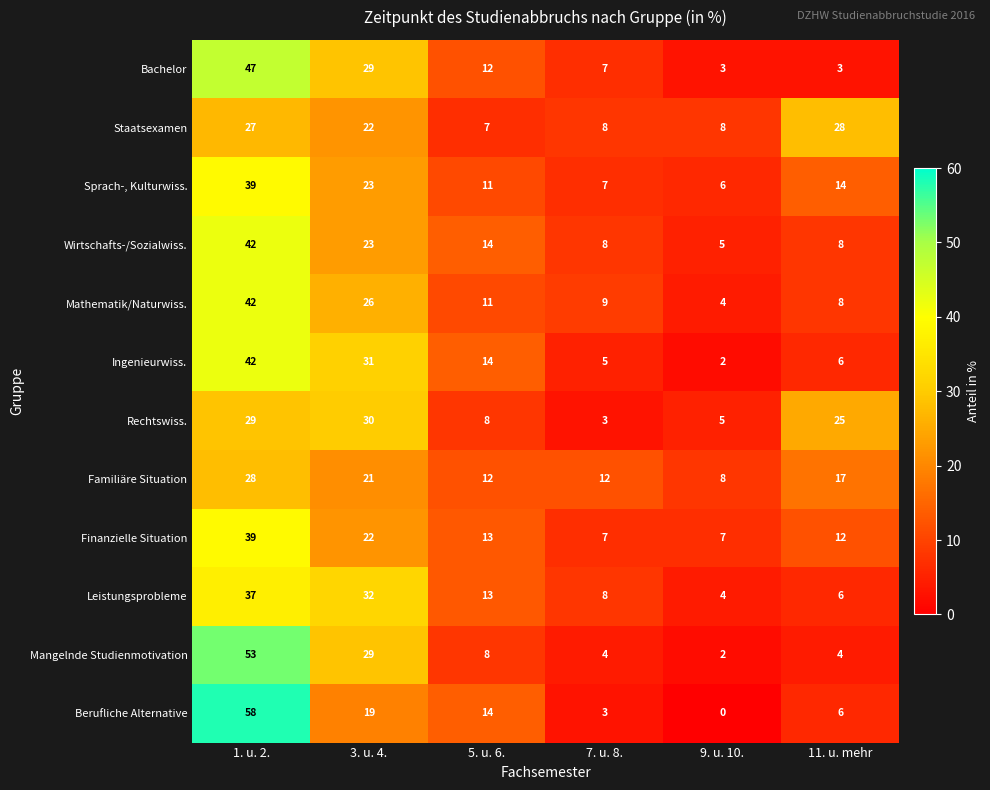

True or false: Bachelor has a value of 47 at 1. u. 2..

True